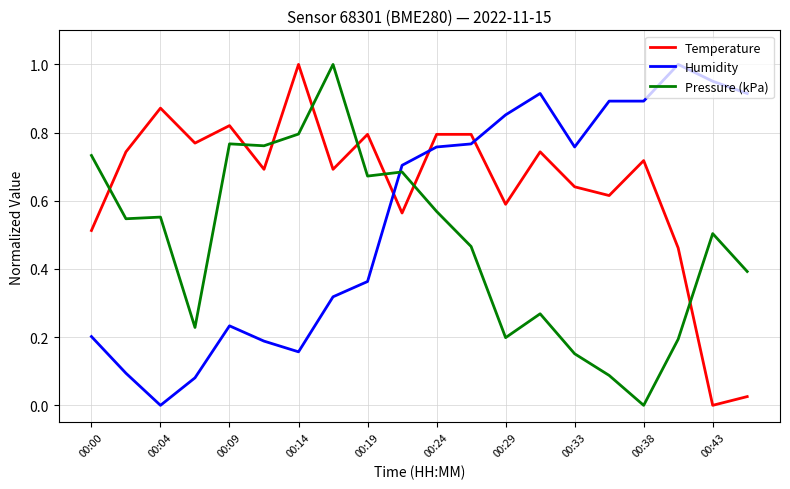

True or false: Temperature has more than 0 interior local peaks.

True